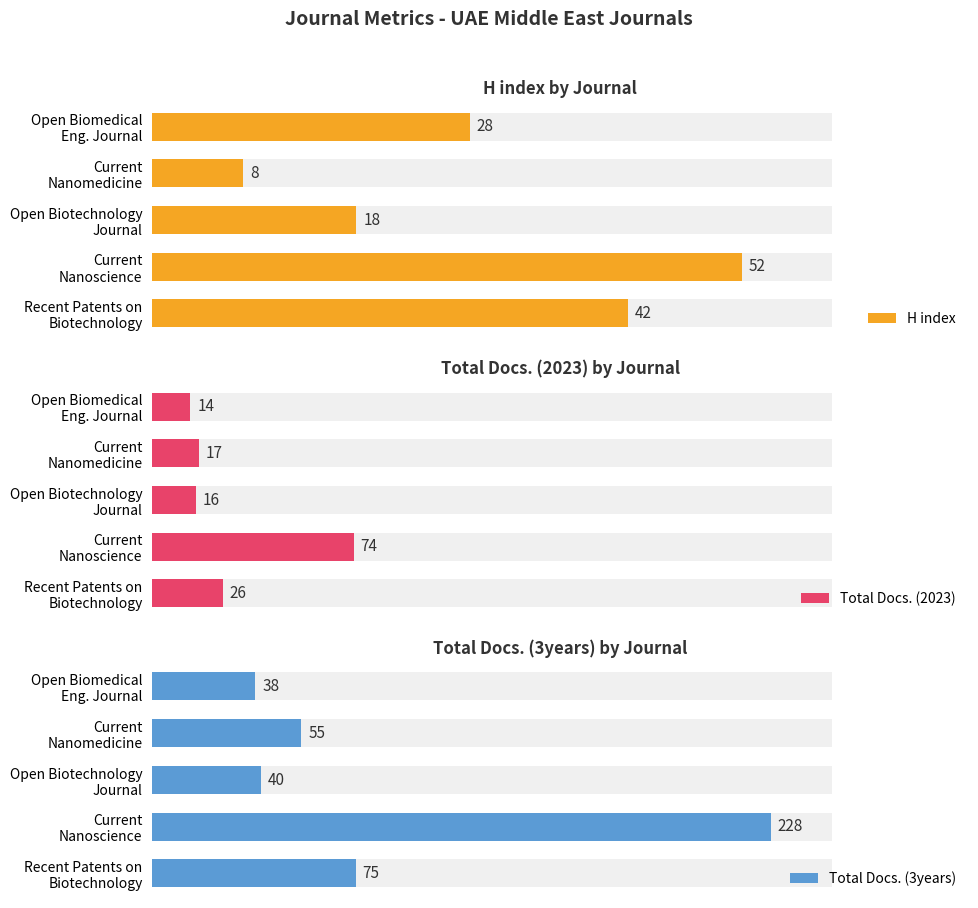

How many values in the H index series exceed 28?

2